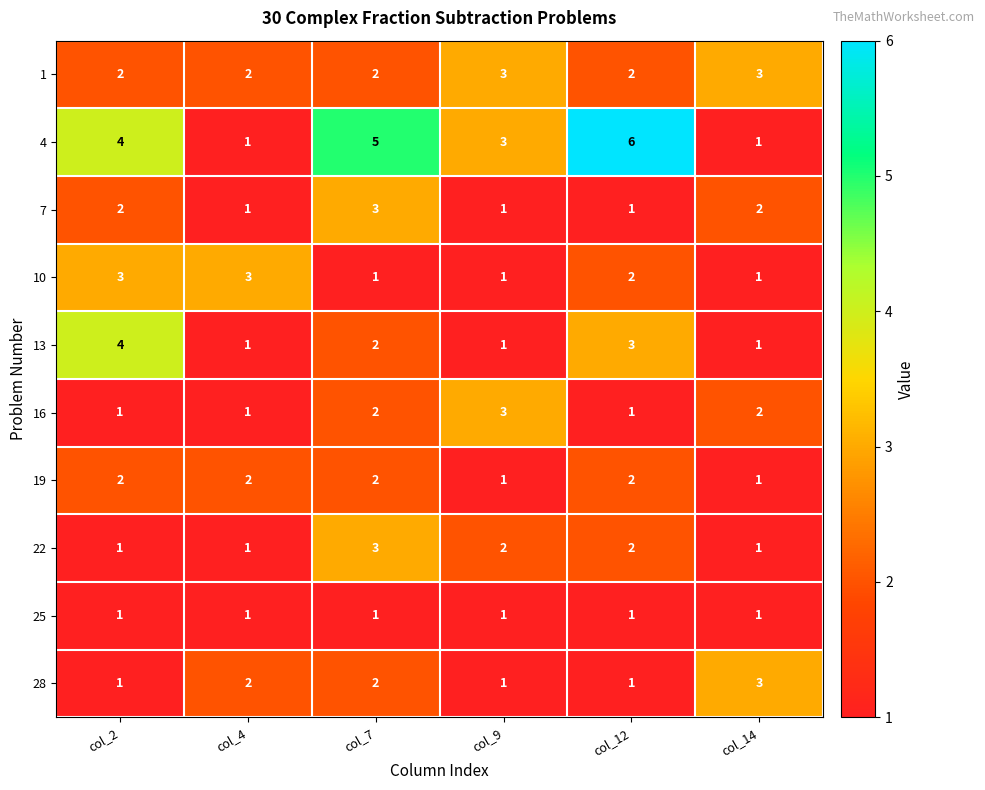

The 4 series shows 1 at col_14. True or false?

True